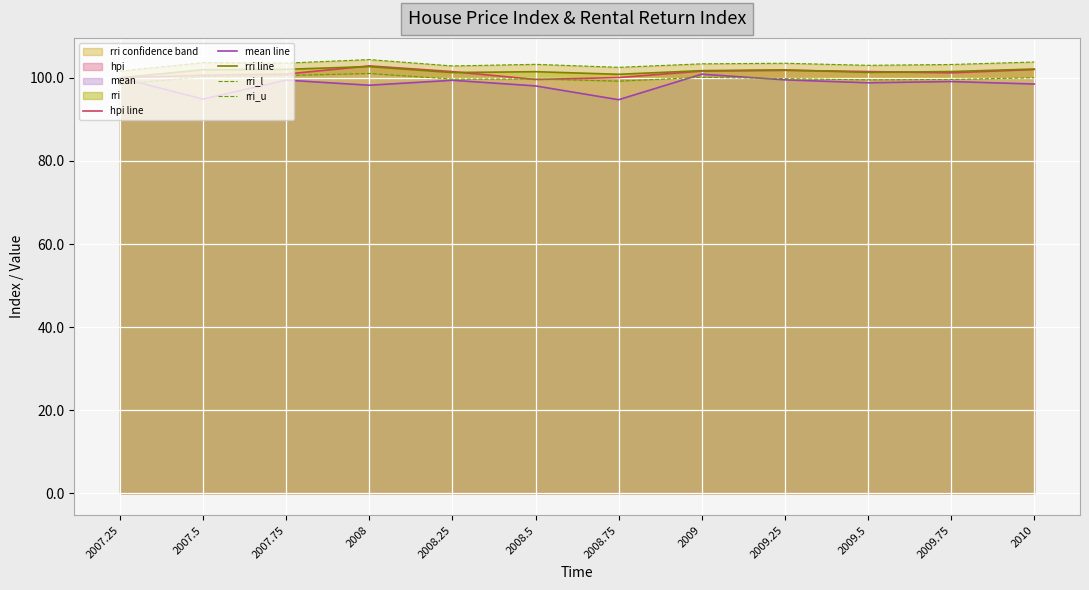

What is the difference between the maximum and minimum values in the rri_l series?

2.6